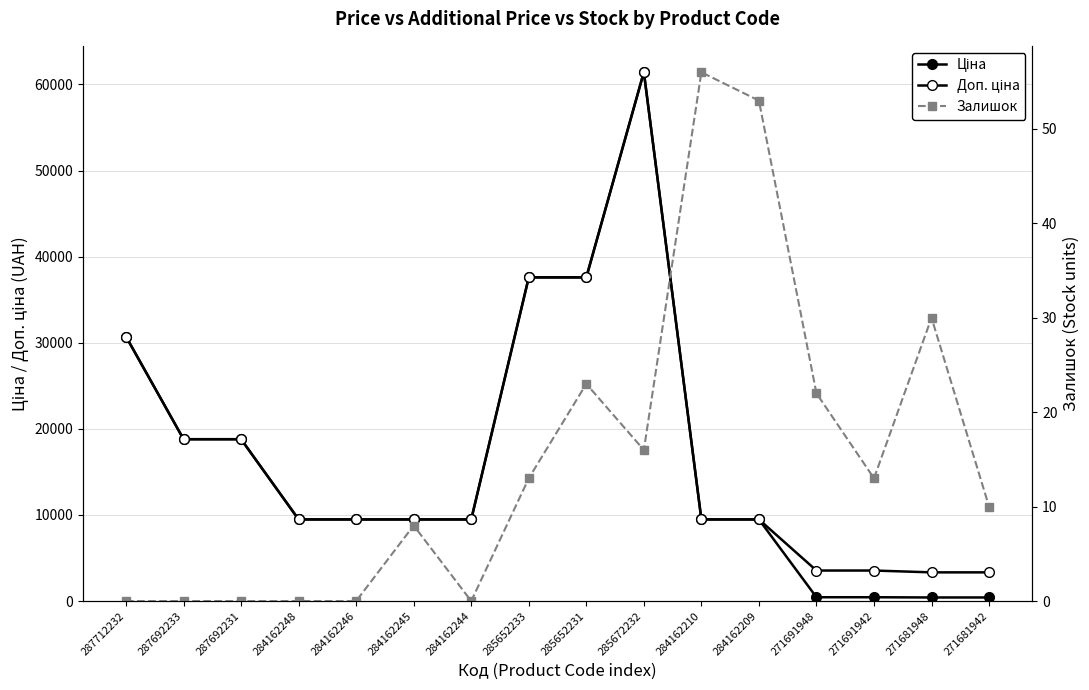

What is the label of the 12th point from the right?

284162246